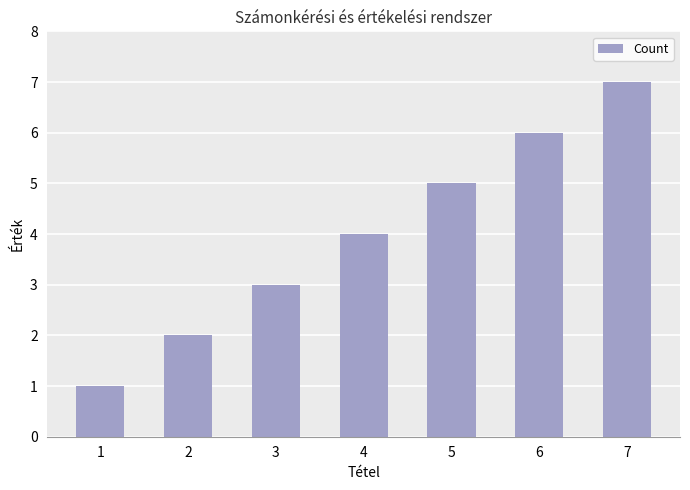

Are the bars horizontal?

No